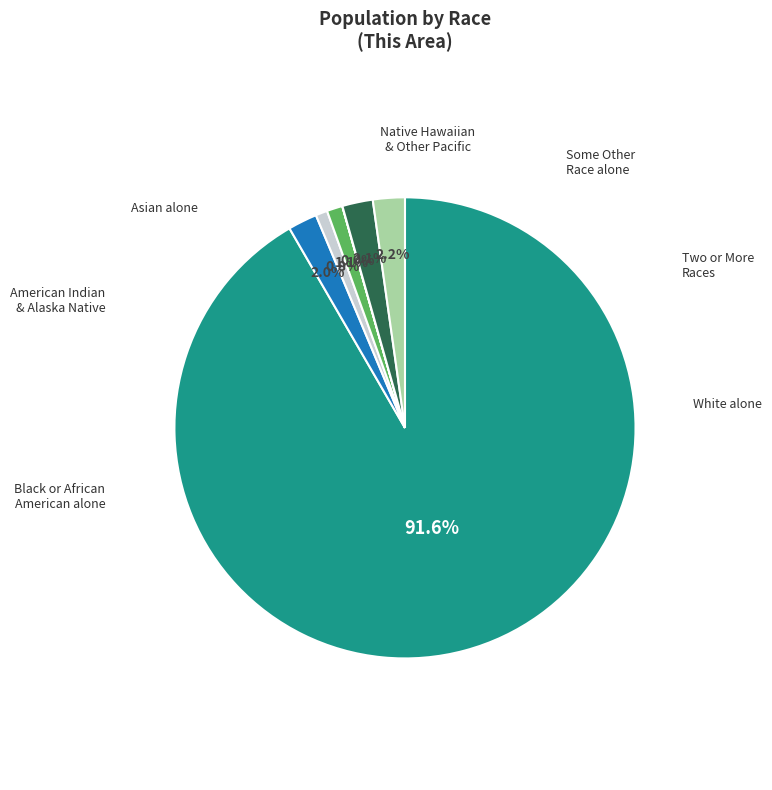

Does any single category account for the majority?

Yes